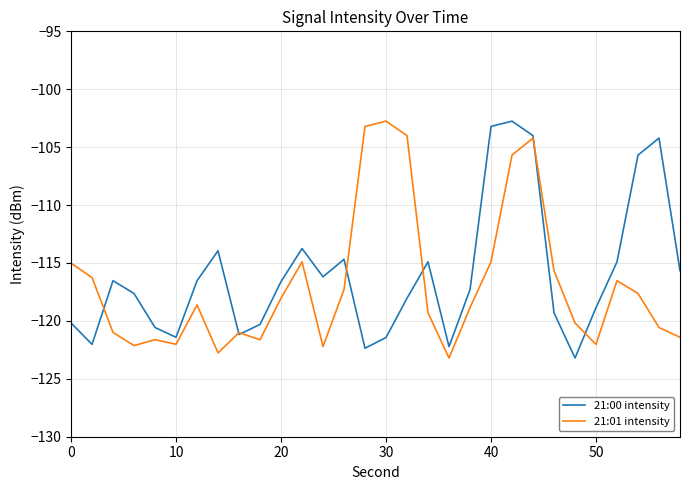

What is the minimum value for 21:00 intensity?

-123.2